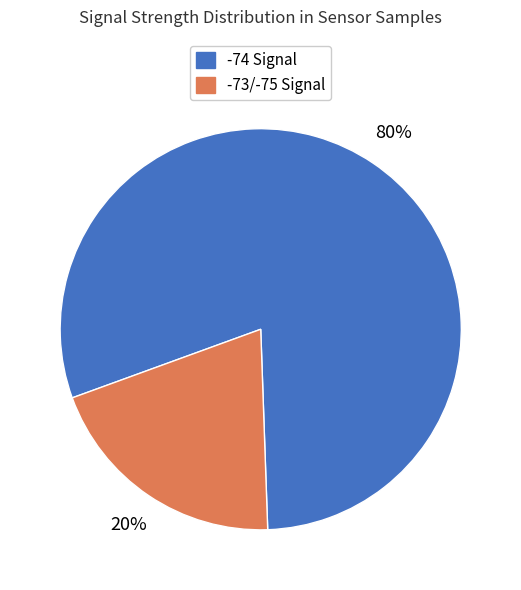

To the nearest percent, what is the difference between the largest and smallest slice percentages?

60%